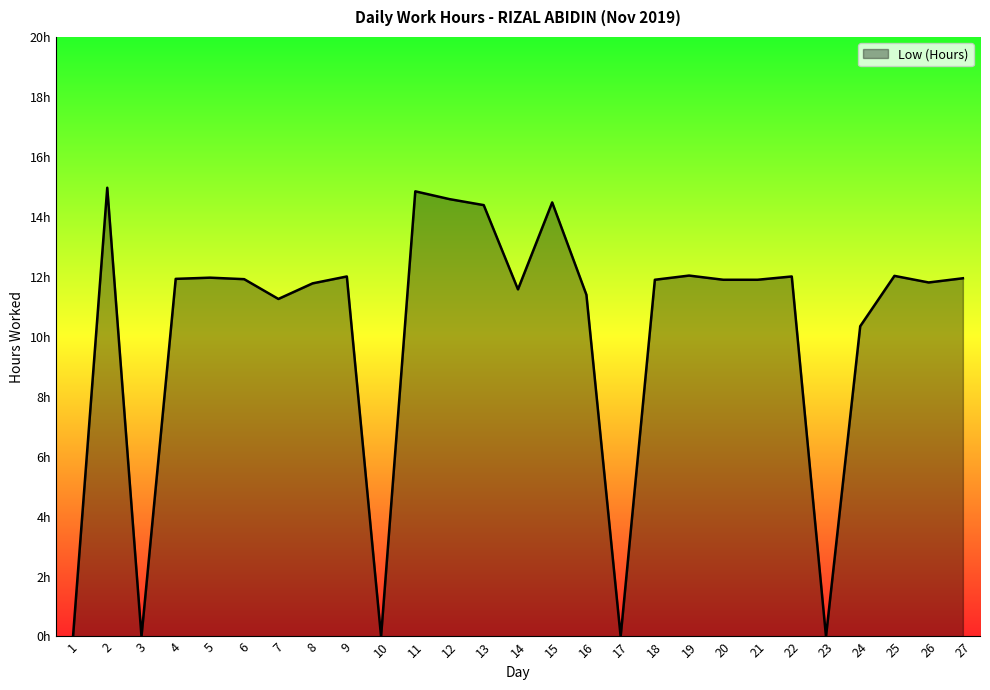

What is the change in value from 9 to 15?

+2.5